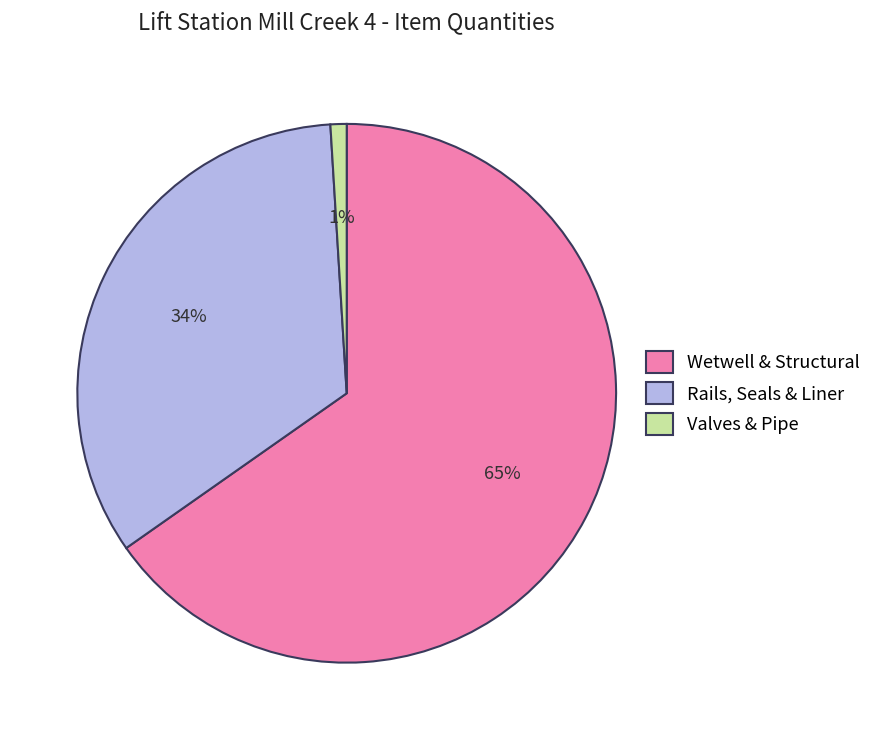

Between Rails, Seals & Liner and Valves & Pipe, which is larger?

Rails, Seals & Liner